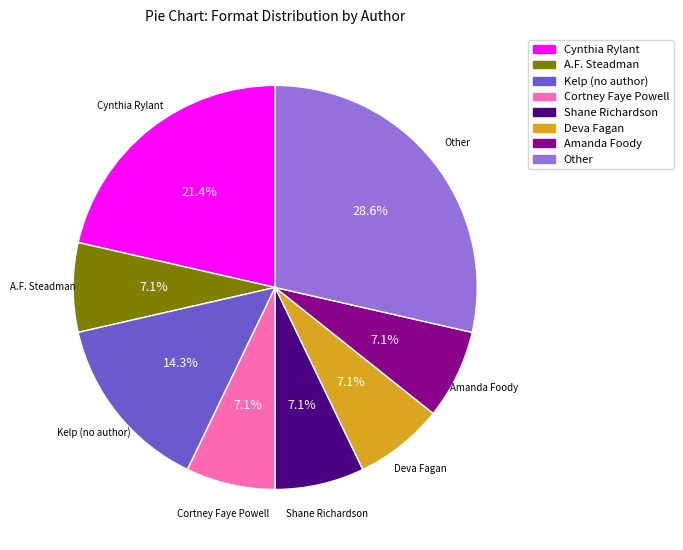

Count the number of slices in the pie.

8